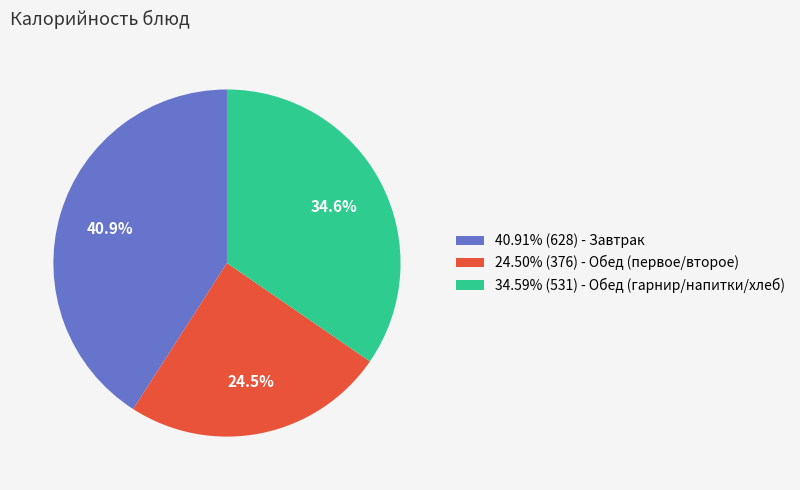

Is there any slice that represents more than half of the pie?

No